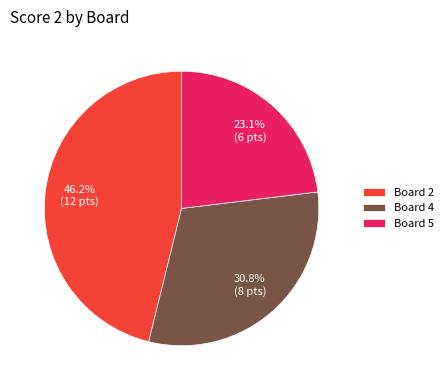

Which slice is the smallest?

Board 5